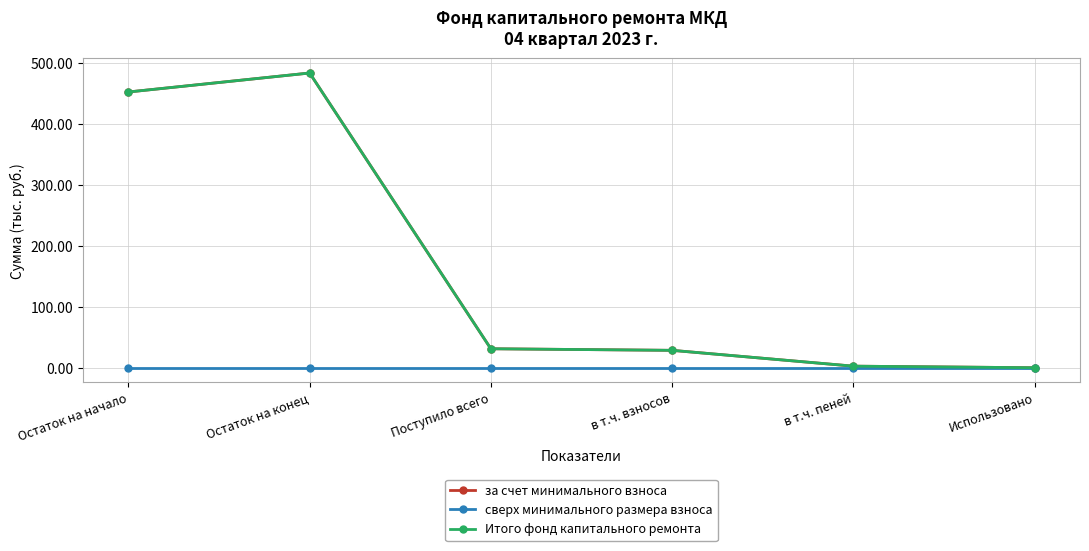

Which series has the largest total across all categories?

за счет минимального взноса